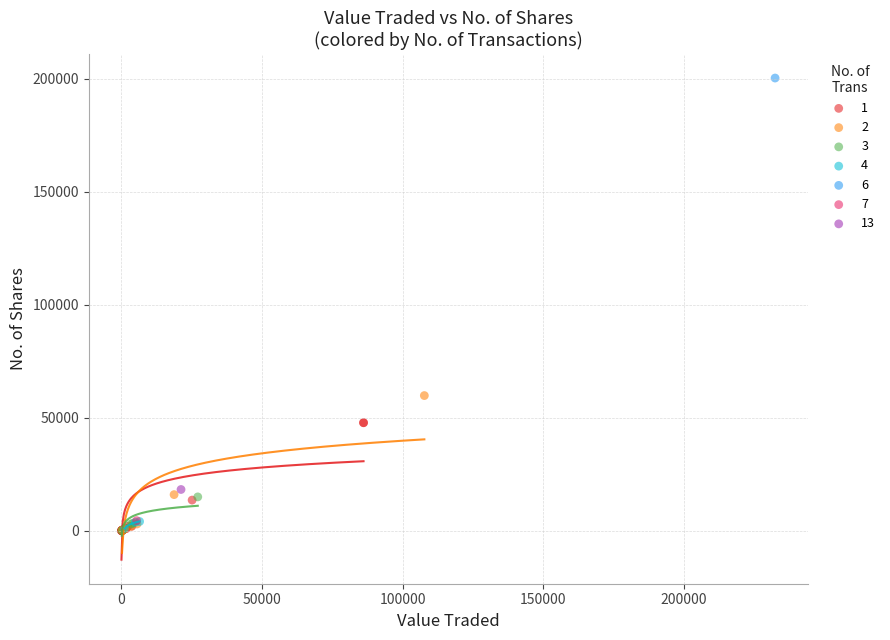

What are all the series names shown in the legend?

1, 2, 3, 4, 6, 7, 13